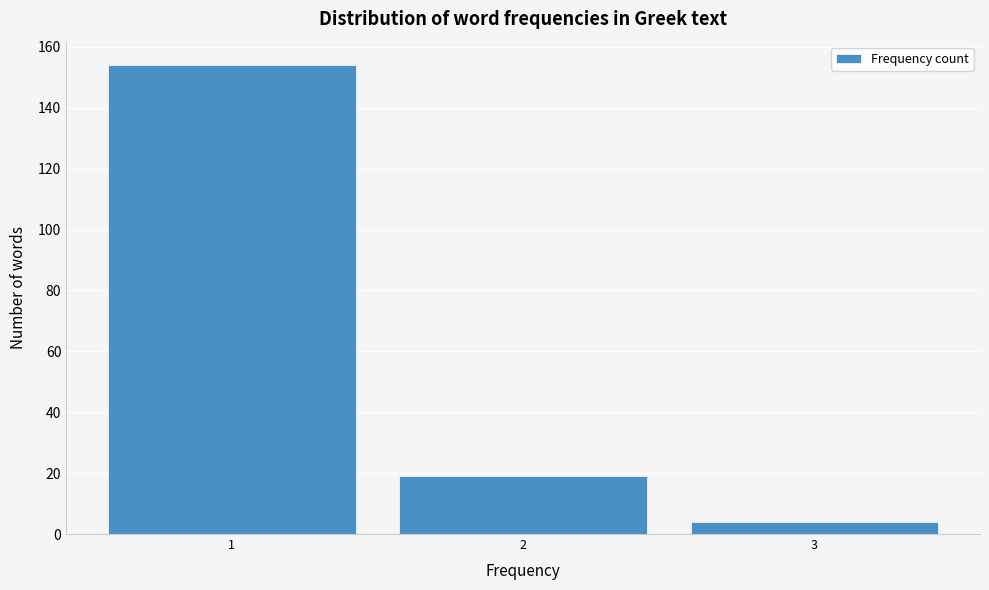

Reading right to left, extract all data points from this chart.

4	19	154